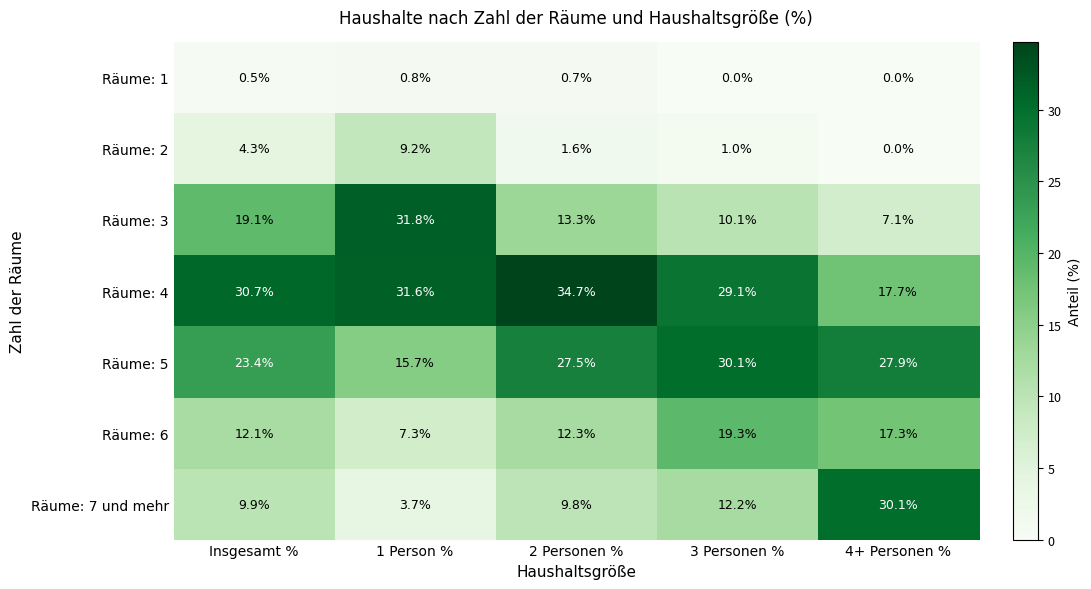

Between 1 Person % and 3 Personen %, which series saw the biggest shift?

Räume: 3